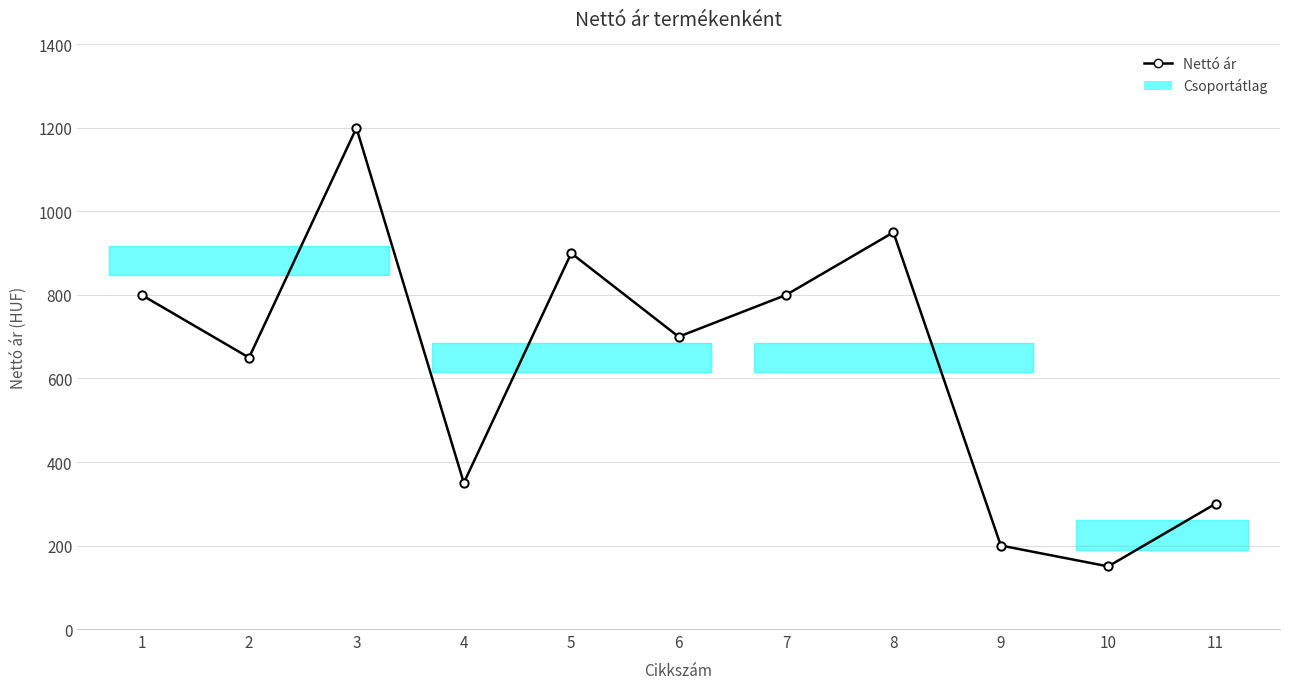

Reading left to right, extract all data points from this chart.

1=800	2=650	3=1200	4=350	5=900	6=700	7=800	8=950	9=200	10=150	11=300